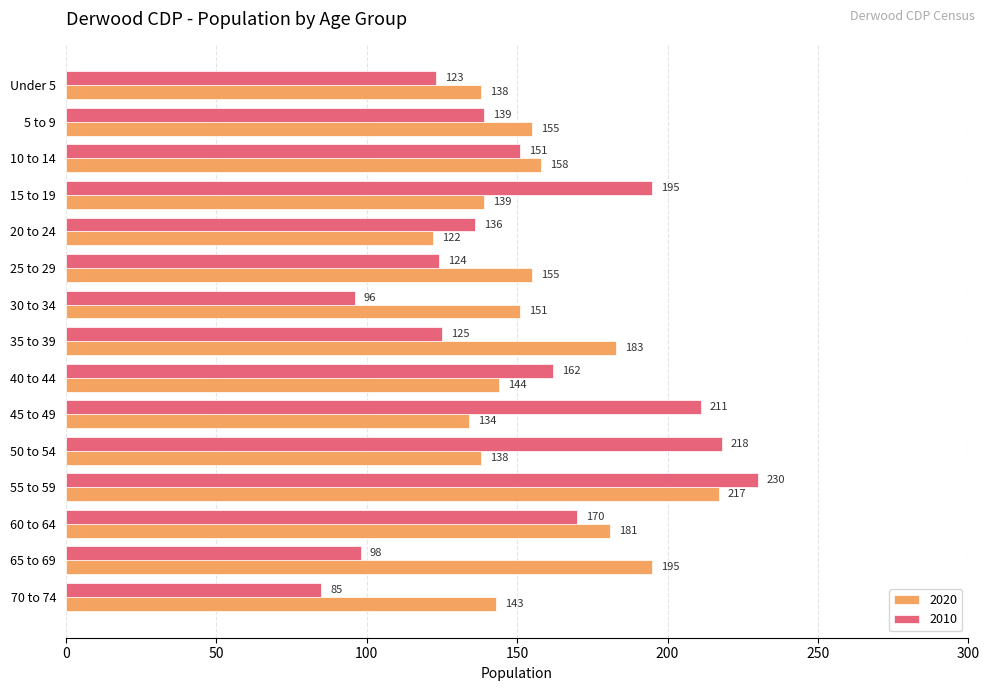

List the series in order of their peak value, highest first.

2010, 2020